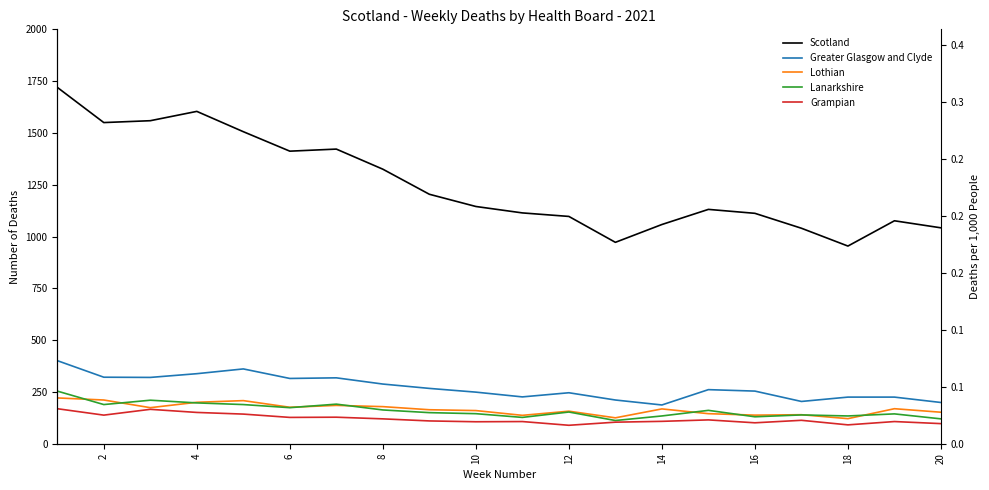

How many lines are shown in the chart?

5